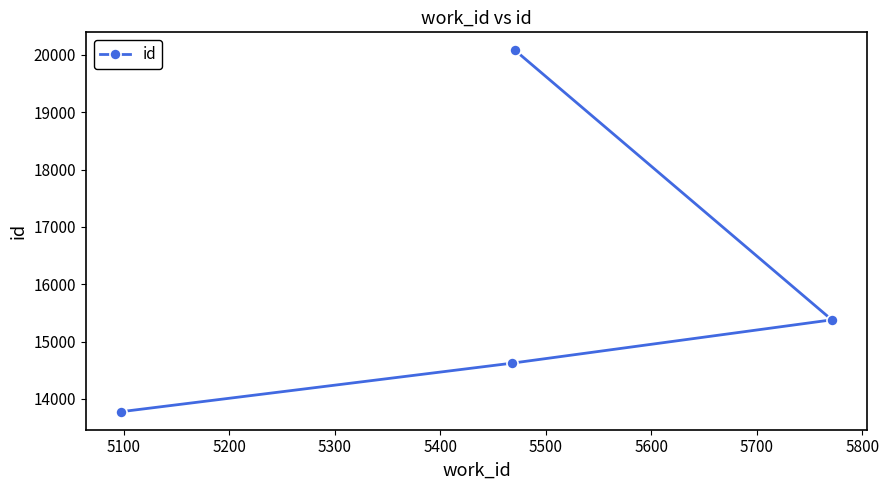

Reading right to left, what are all the values shown in this chart?

15378	20079	14622	13776